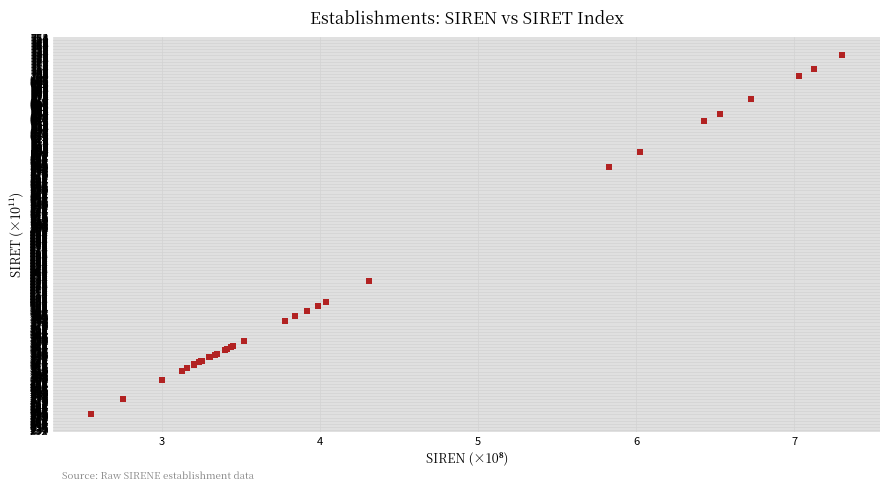

What Y value in the scatter plot is closest to 492?

431.0